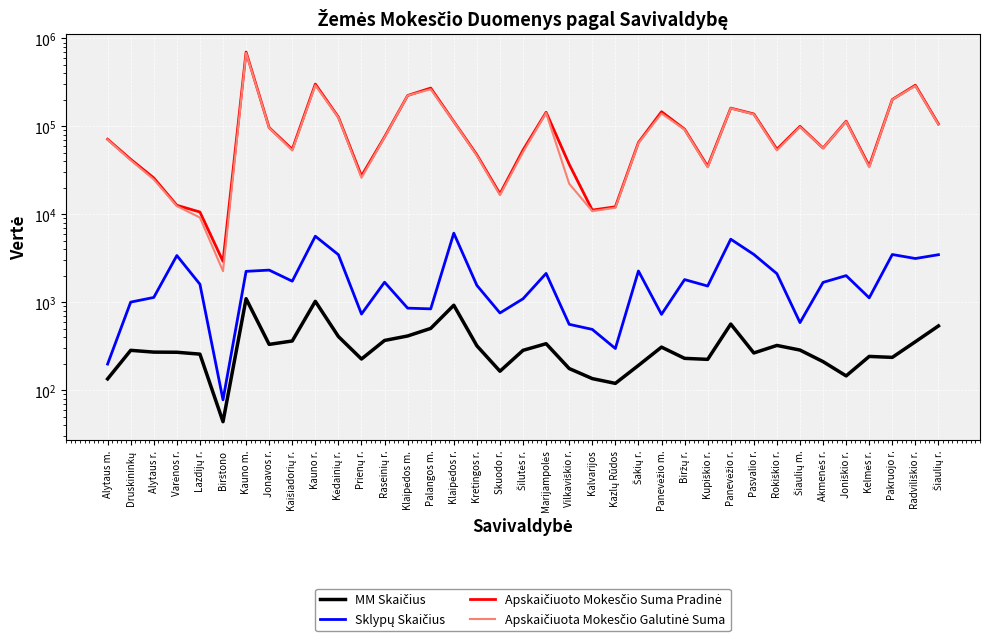

How many interior local peaks does the MM Skaičius series have?

9